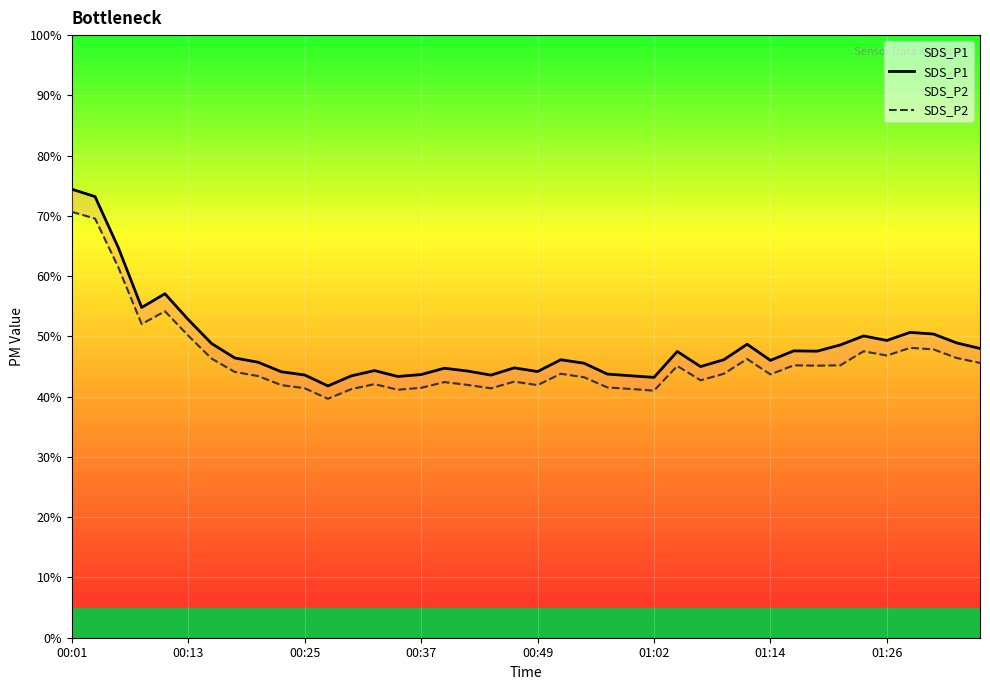

What is the minimum value for SDS_P1?

41.8